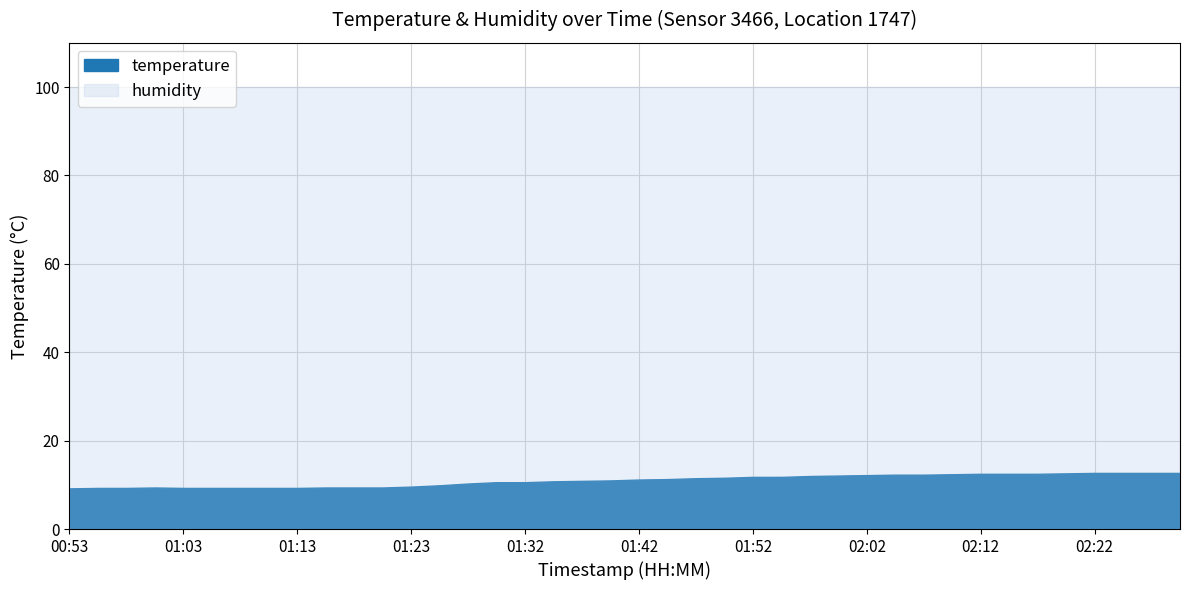

What is the approximate value of humidity at 01:08?

99.9